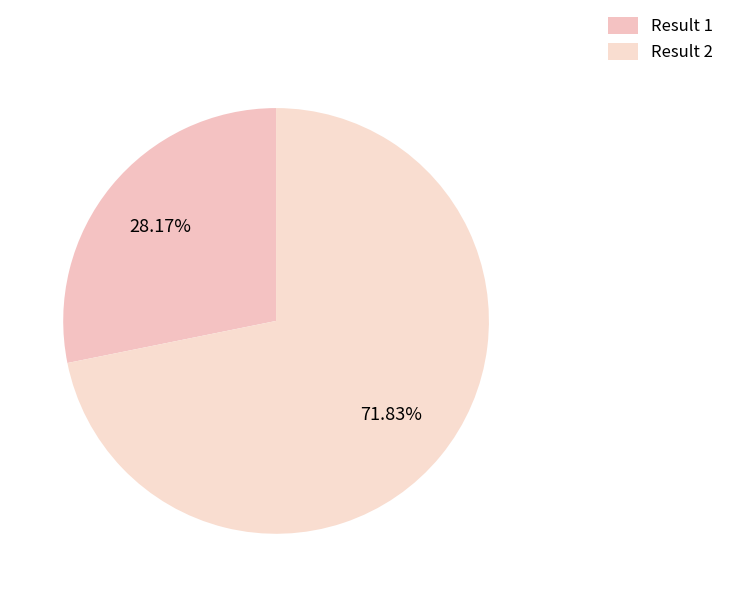

What is the largest slice in the pie chart?

Result 2